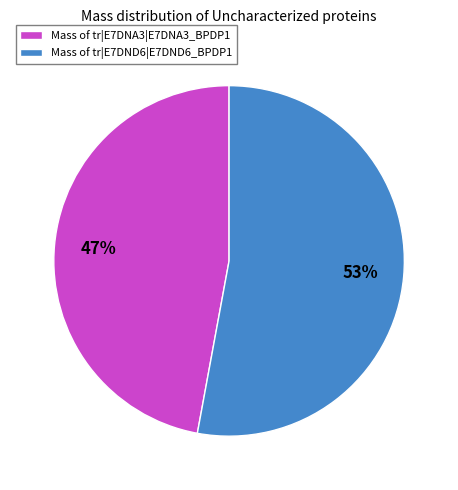

To the nearest percent, what is the combined percentage of Mass of tr|E7DNA3|E7DNA3_BPDP1 and Mass of tr|E7DND6|E7DND6_BPDP1?

100%